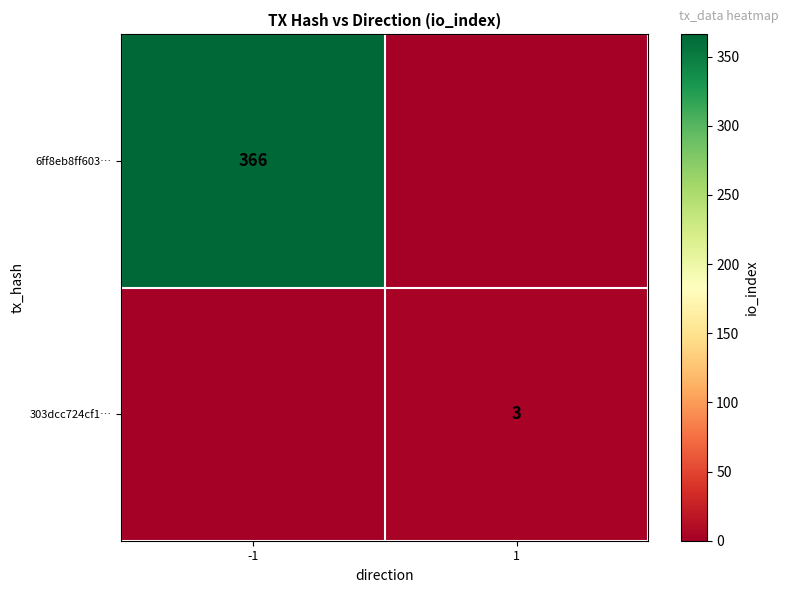

What is the total value across all series at -1?

366